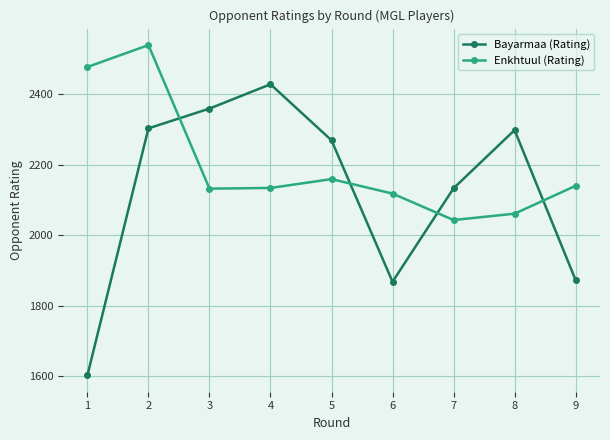

Rank the series by their maximum value, from lowest to highest.

Bayarmaa (Rating), Enkhtuul (Rating)